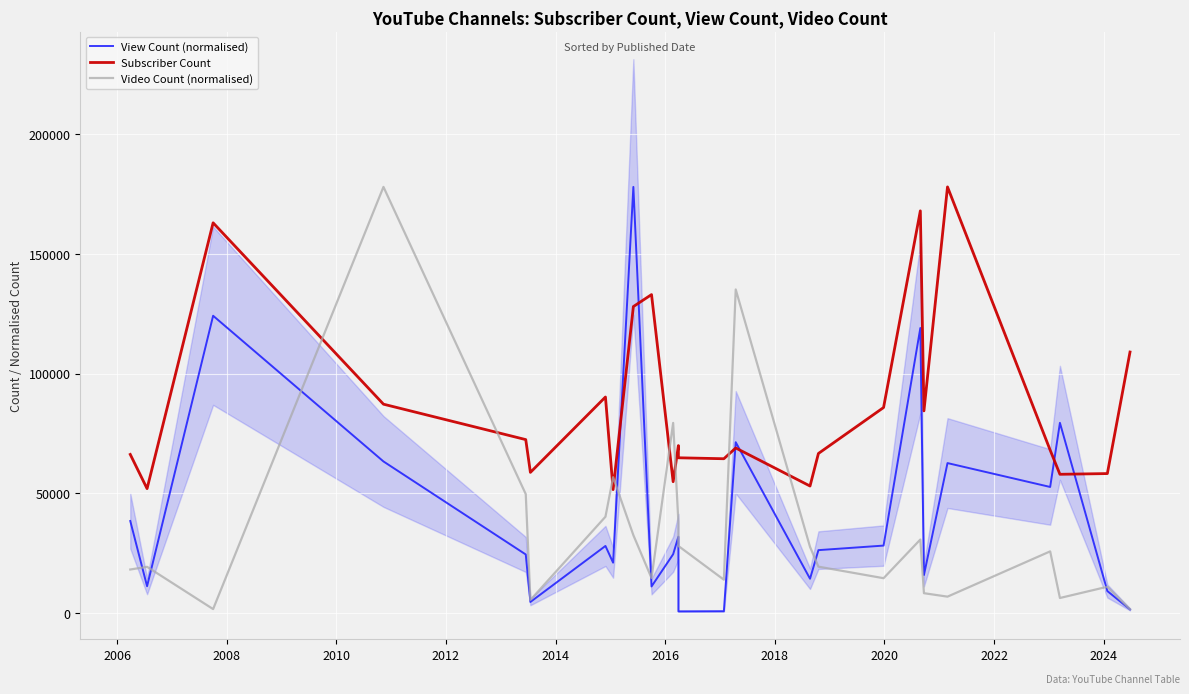

At which category does View Count (normalised) reach its first local valley?

2006